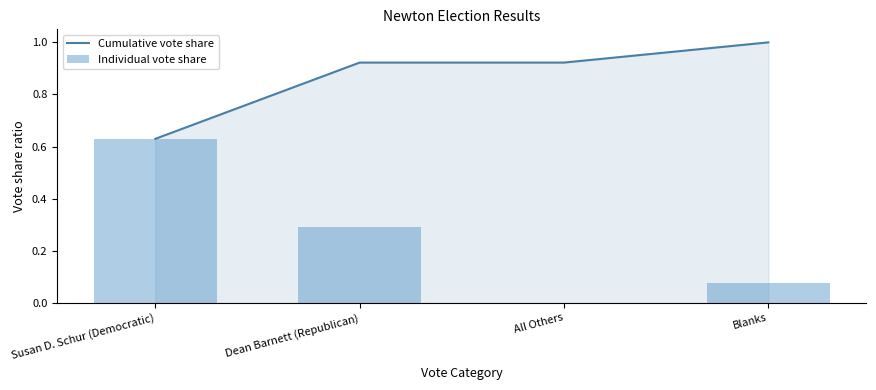

True or false: Cumulative vote share has a value of 0.3 at All Others.

False